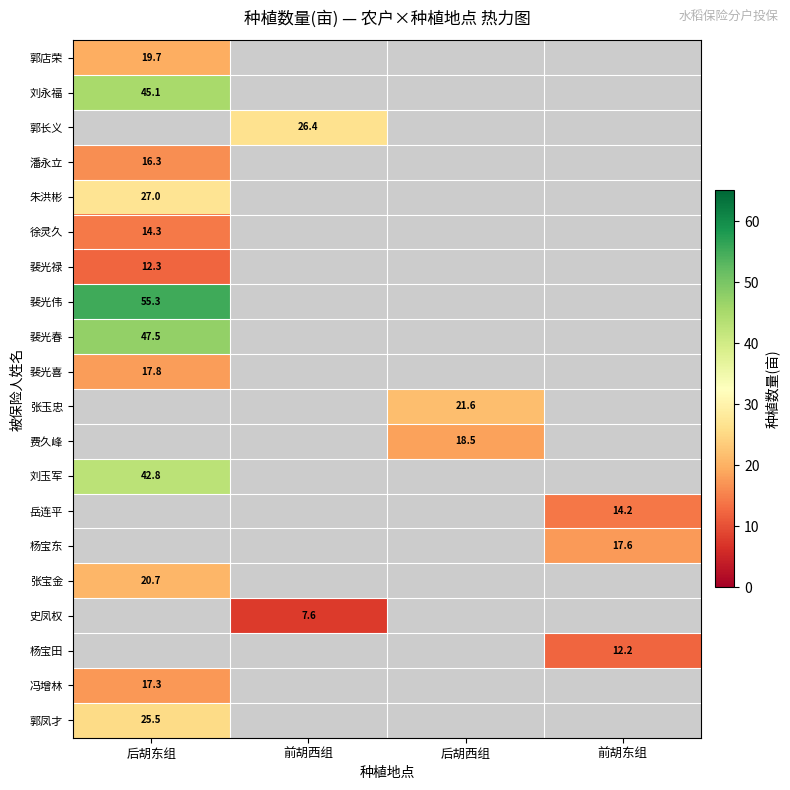

Which category has the highest value across all series?

后胡东组